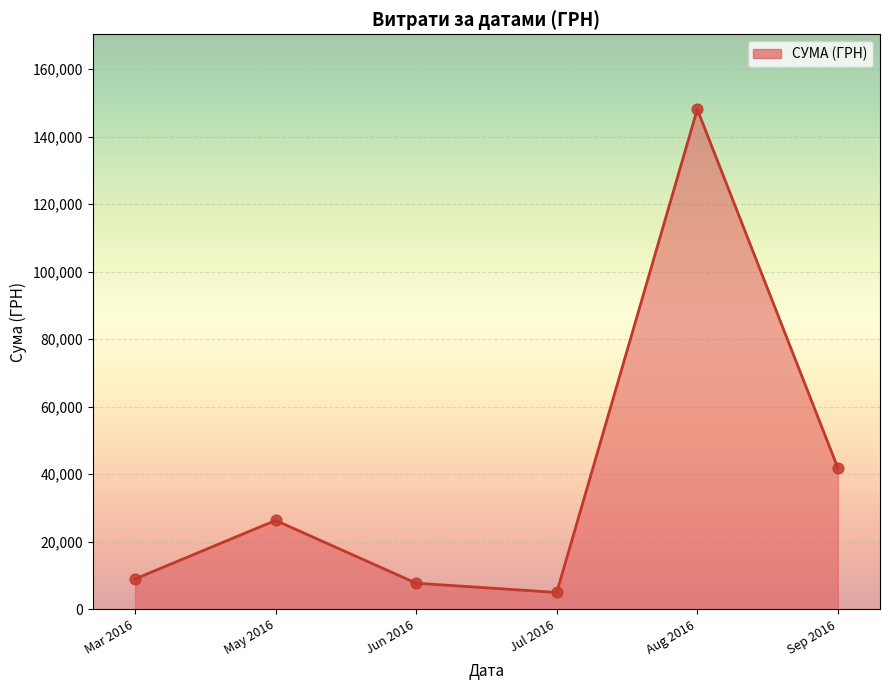

What is the ratio of the value at Sep 2016 to the value at May 2016?

1.6